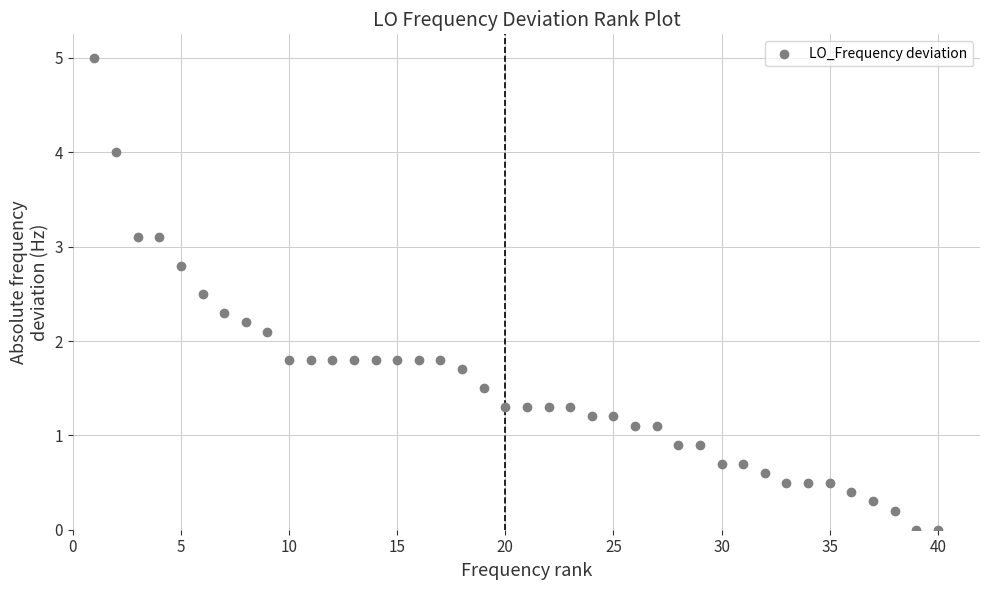

What Y value in the scatter plot is closest to 2?

2.1